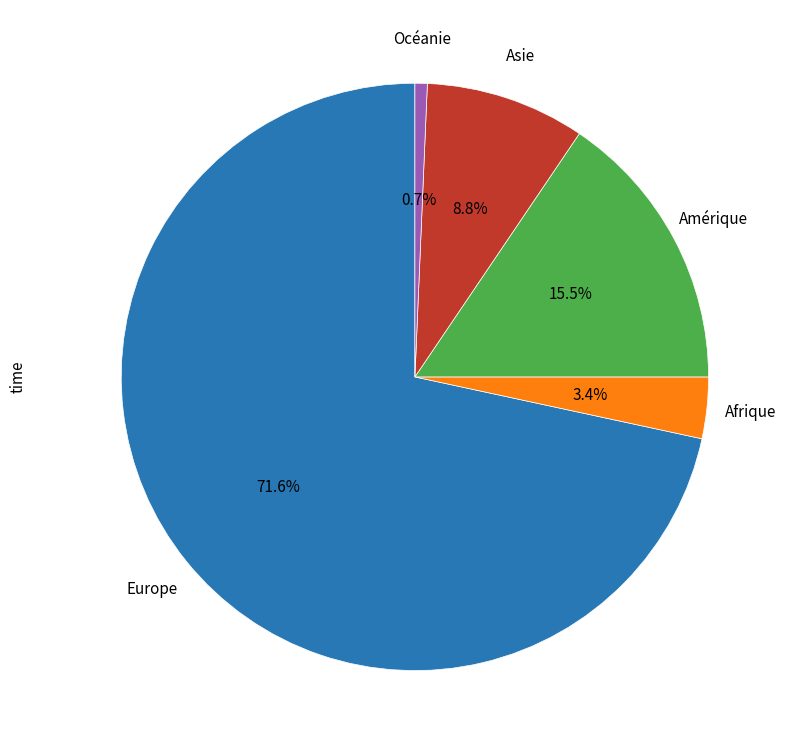

Is there a majority slice in this chart?

Yes